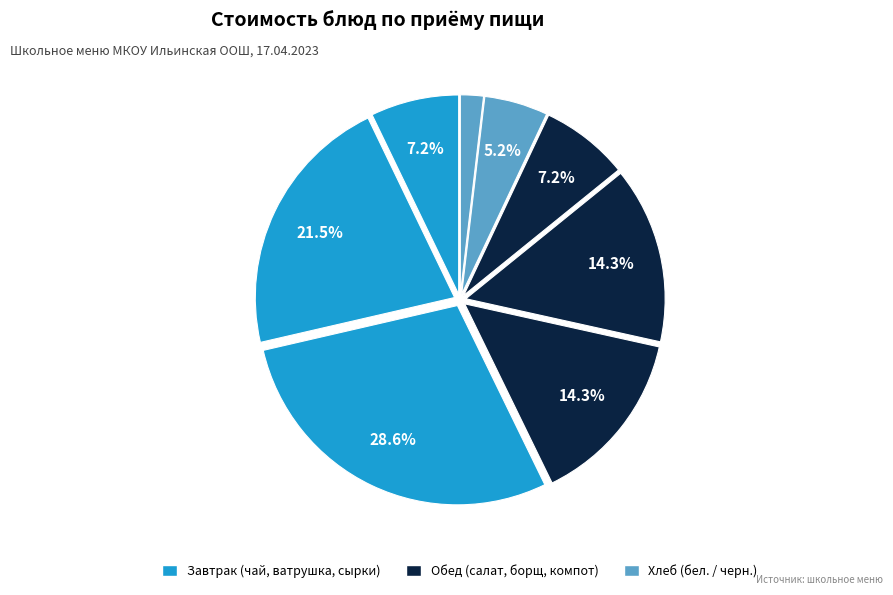

How many slices are in this pie chart?

8